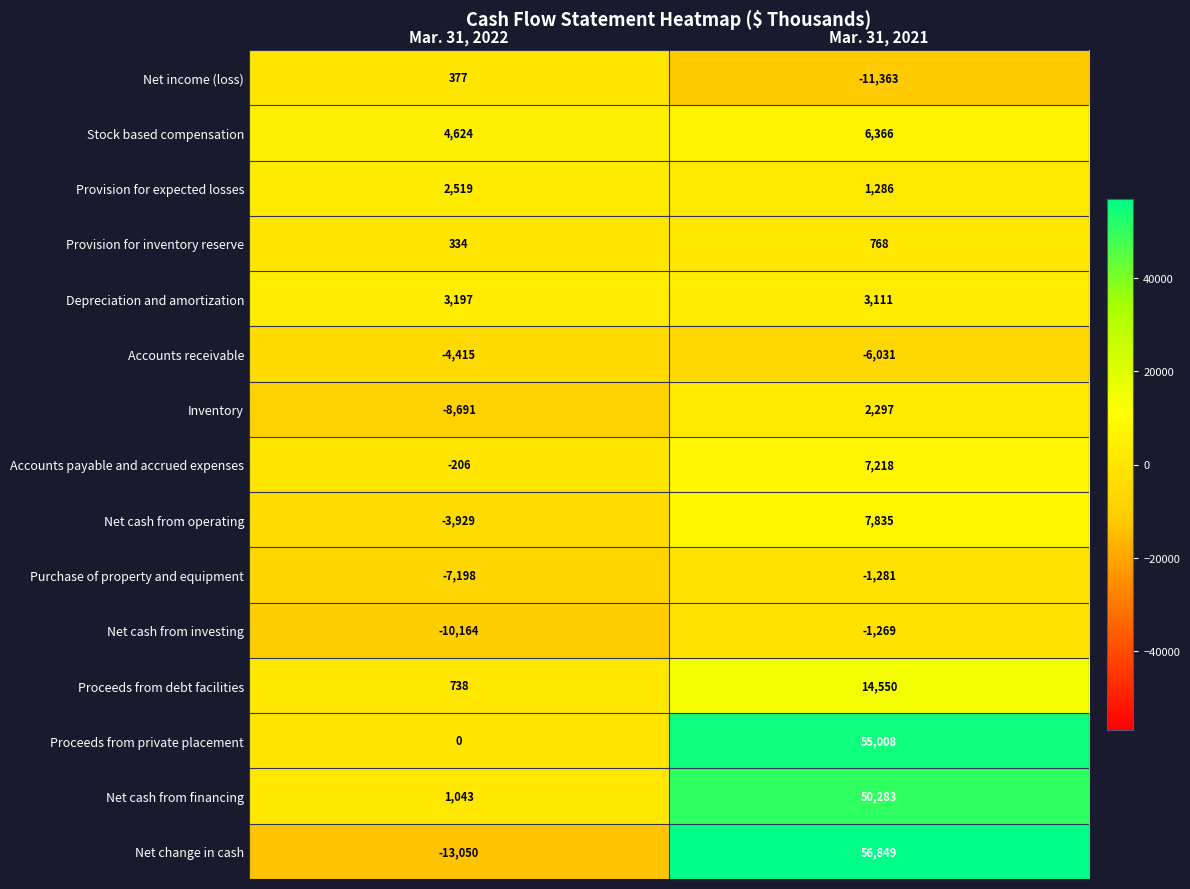

At which category is the sum across all series the highest?

Mar. 31, 2021